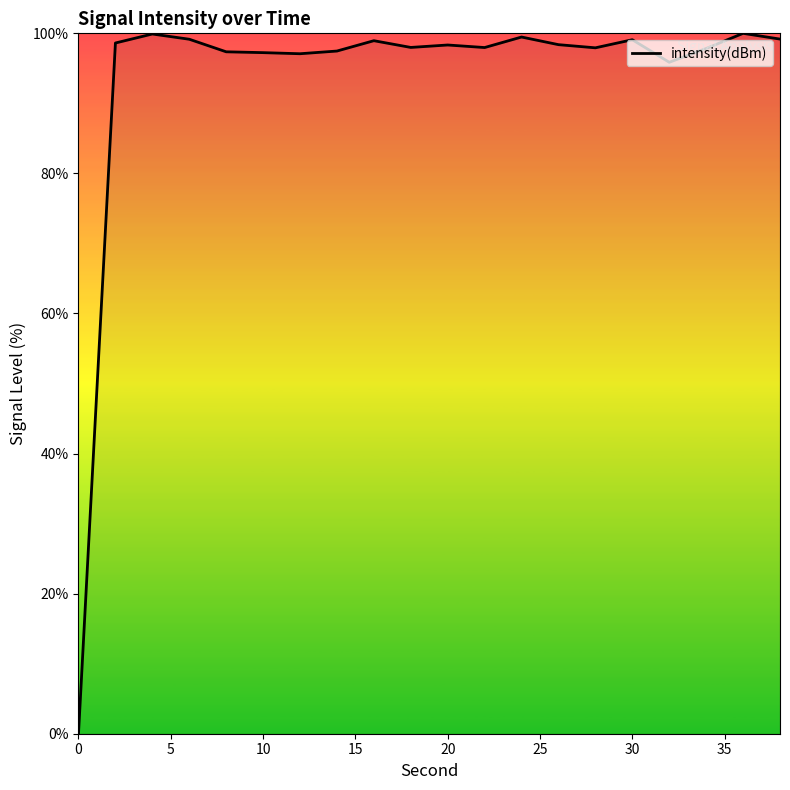

What is the maximum value shown in the chart?

100.0